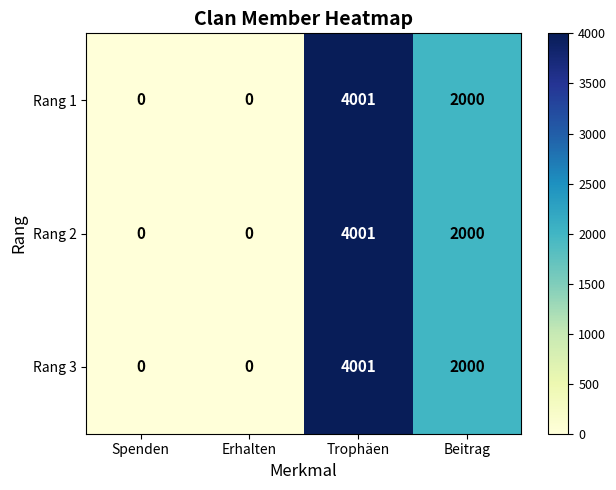

How many values in the Rang 1 series are below 2000?

2